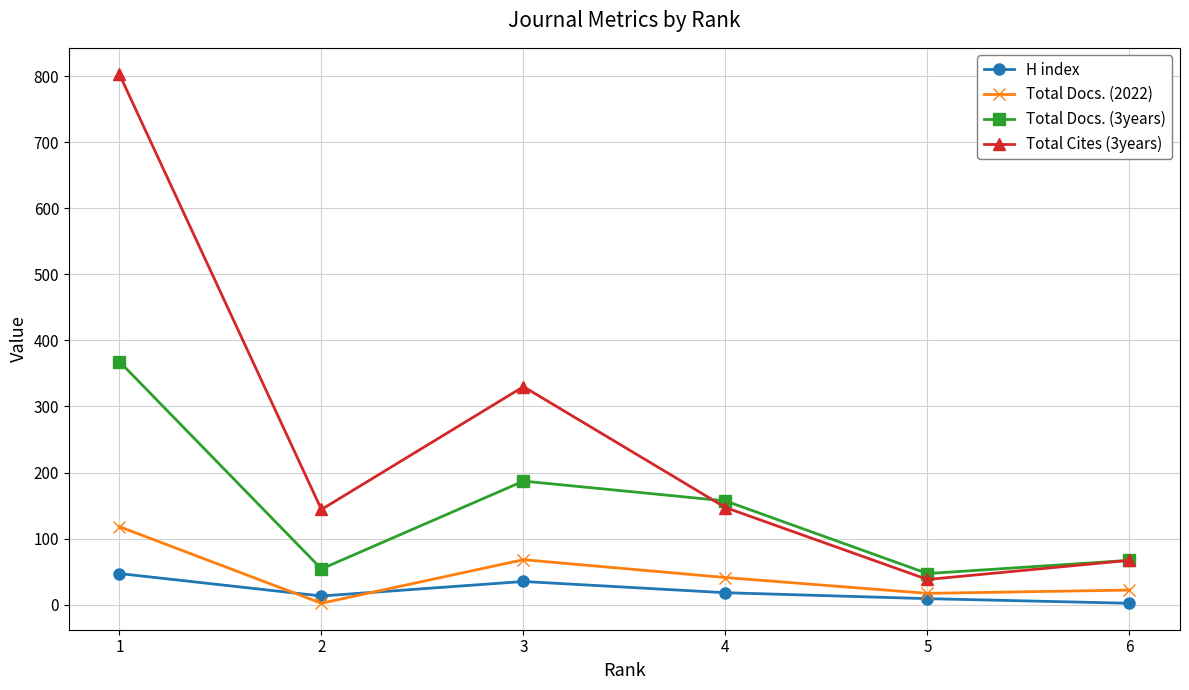

List the series in order of their peak value, lowest first.

H index, Total Docs. (2022), Total Docs. (3years), Total Cites (3years)